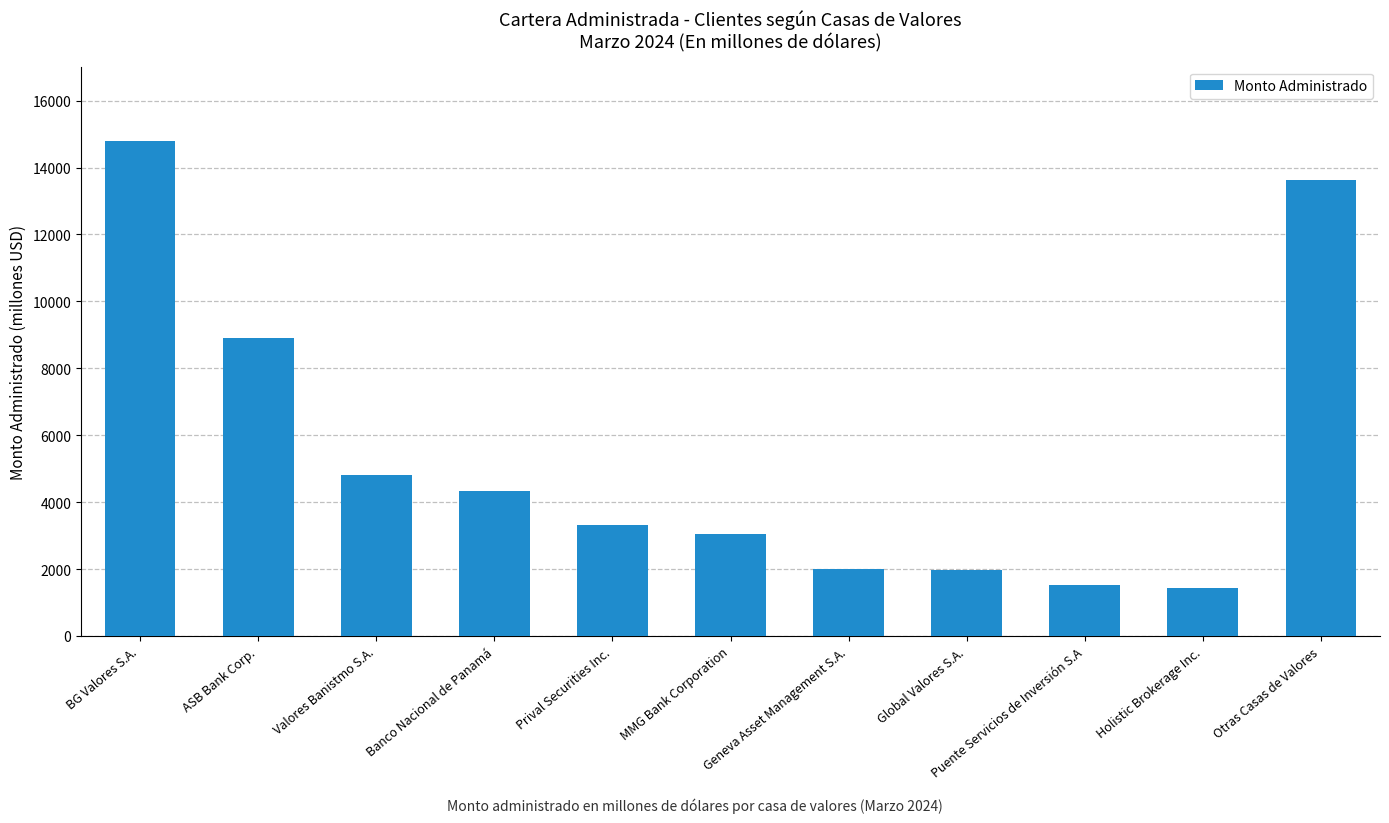

What is the label of the 1st bar from the right?

Otras Casas de Valores